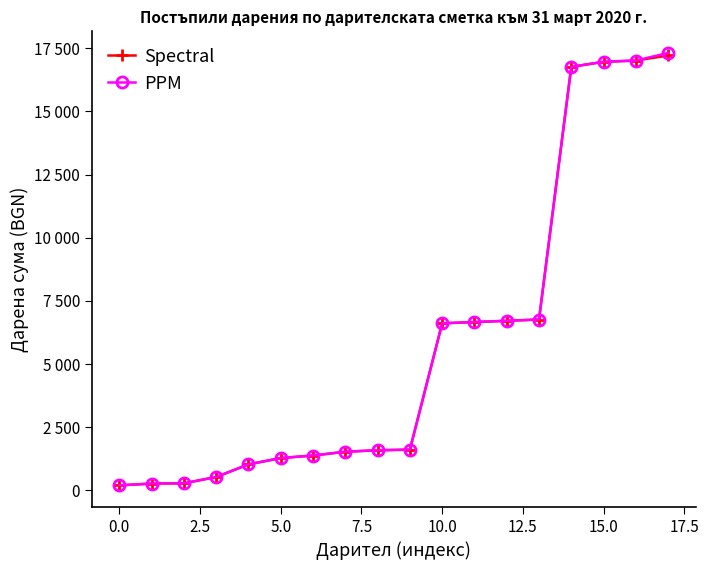

Does the chart display data point markers on the line(s)?

Yes